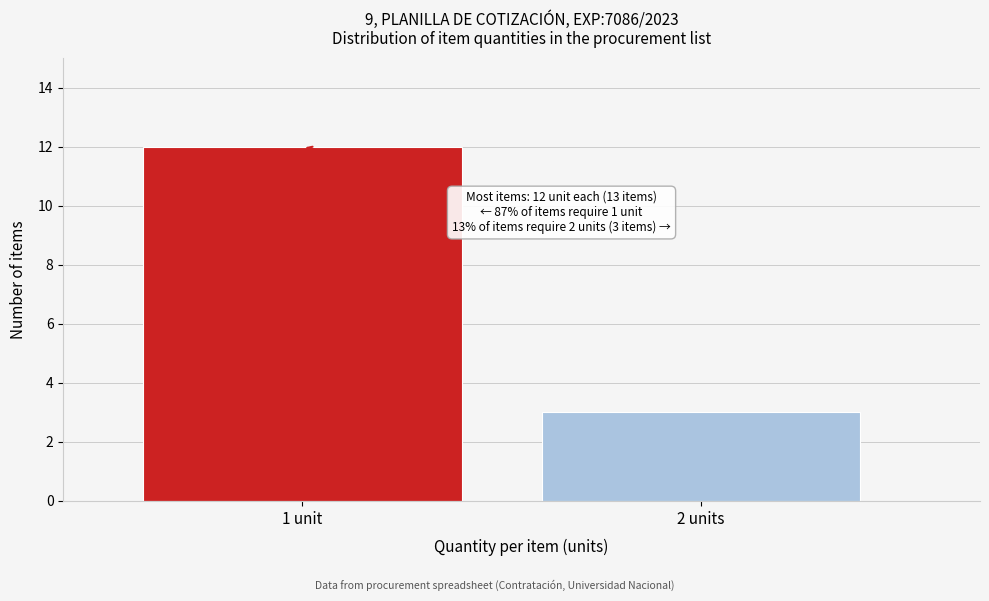

Reading left to right, what are all the values shown in this chart?

12	3